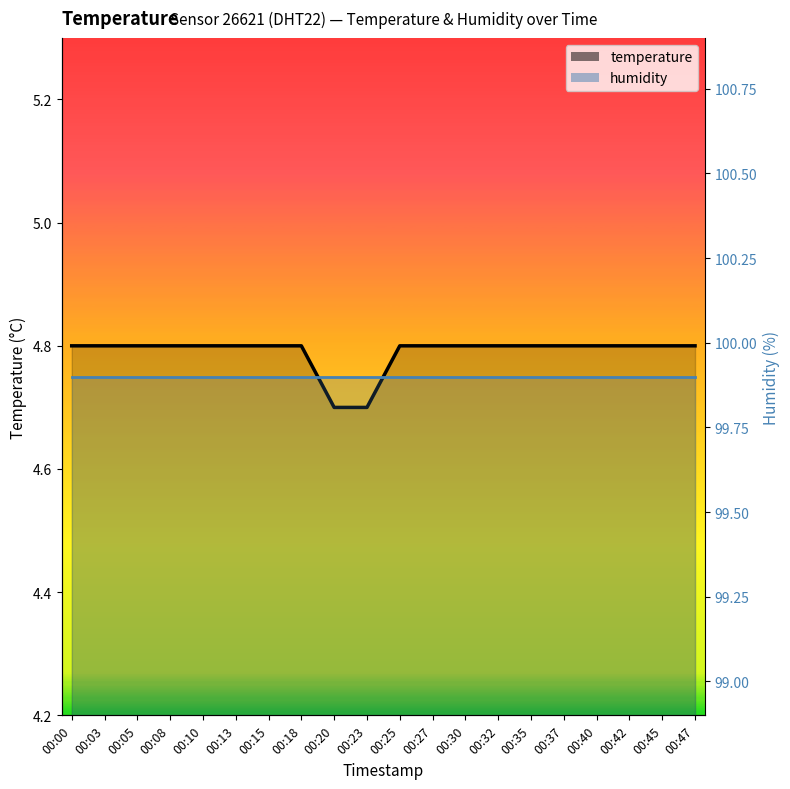

Approximately how many times larger is the value at 00:05 compared to 00:15?

1.0